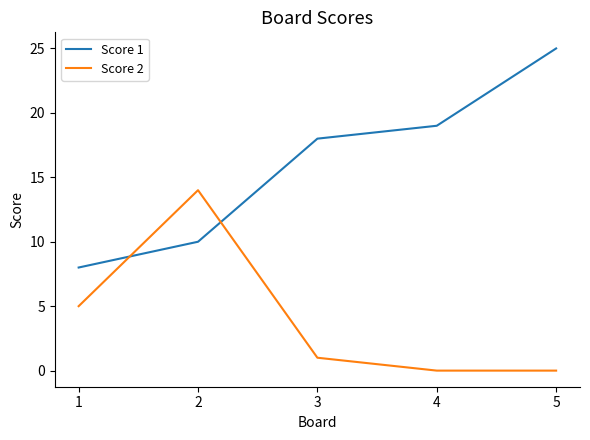

What is the spread (max minus min) of values at 4?

19